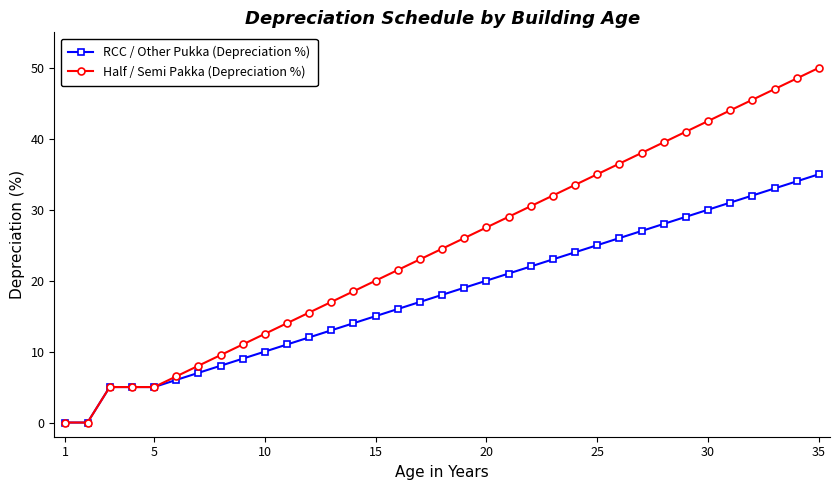

What is the value of the RCC / Other Pukka (Depreciation %) point at the 35th from the left?

35.0